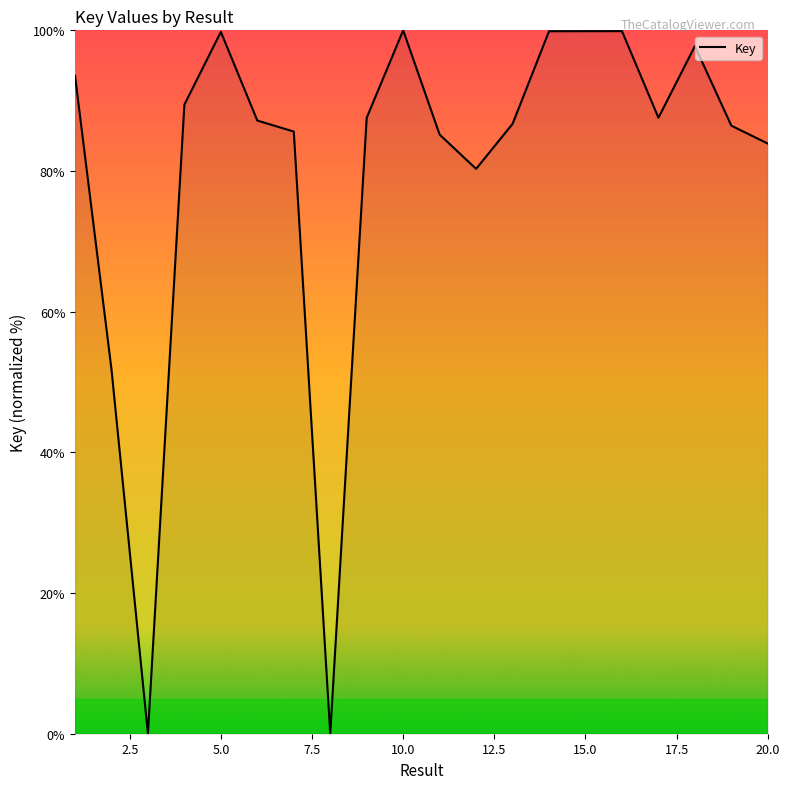

What is the difference between the maximum and minimum values?

100.0